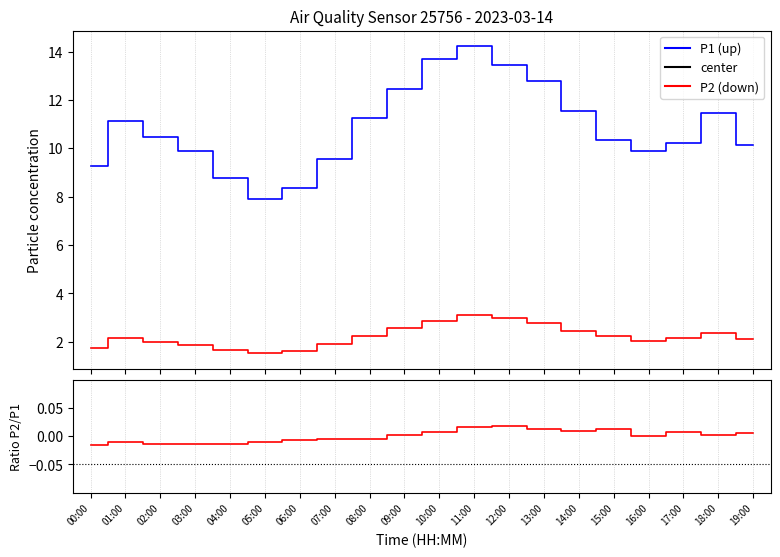

True or false: P1 and P2 intersect in this chart.

False